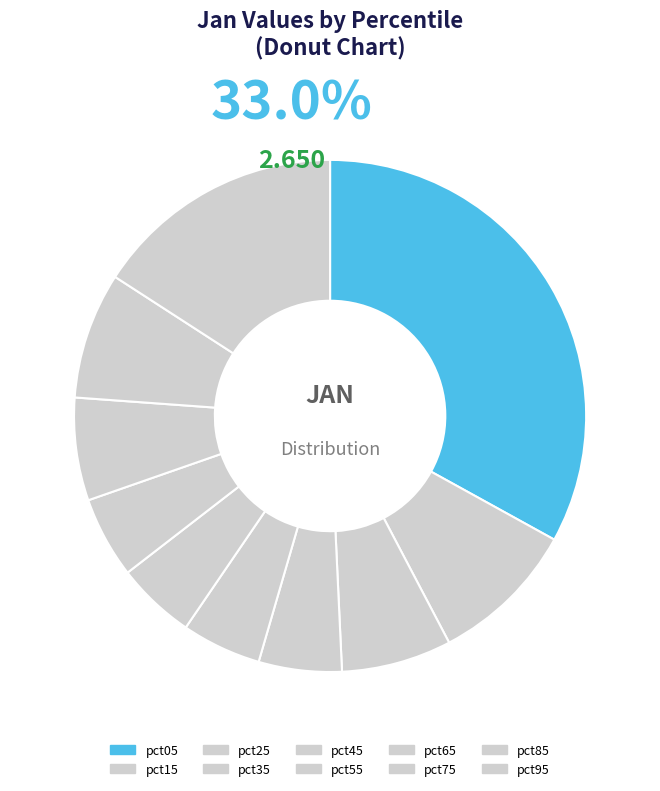

Rank the categories by value from lowest to highest.

pct55, pct45, pct65, pct35, pct75, pct25, pct85, pct15, pct95, pct05